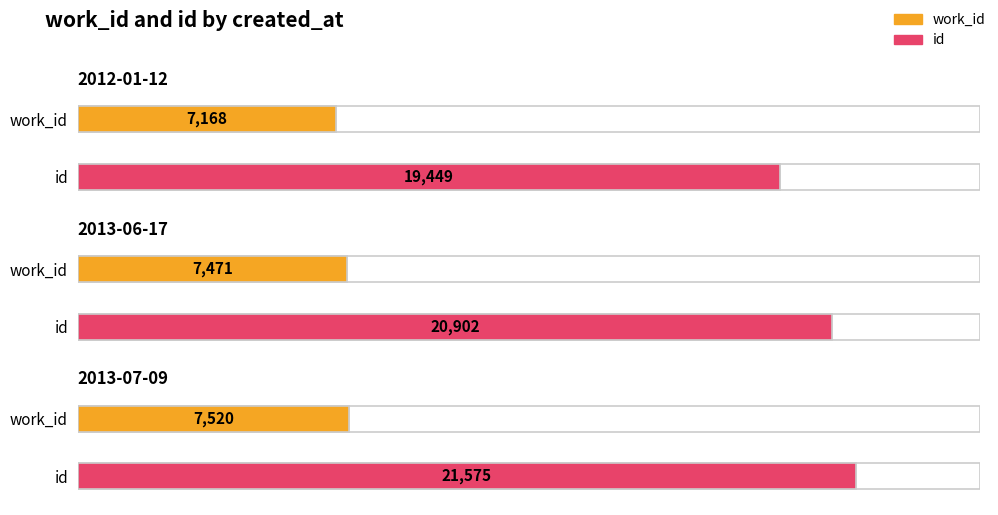

Rank the categories by id value from highest to lowest.

2013-07-09, 2013-06-17, 2012-01-12